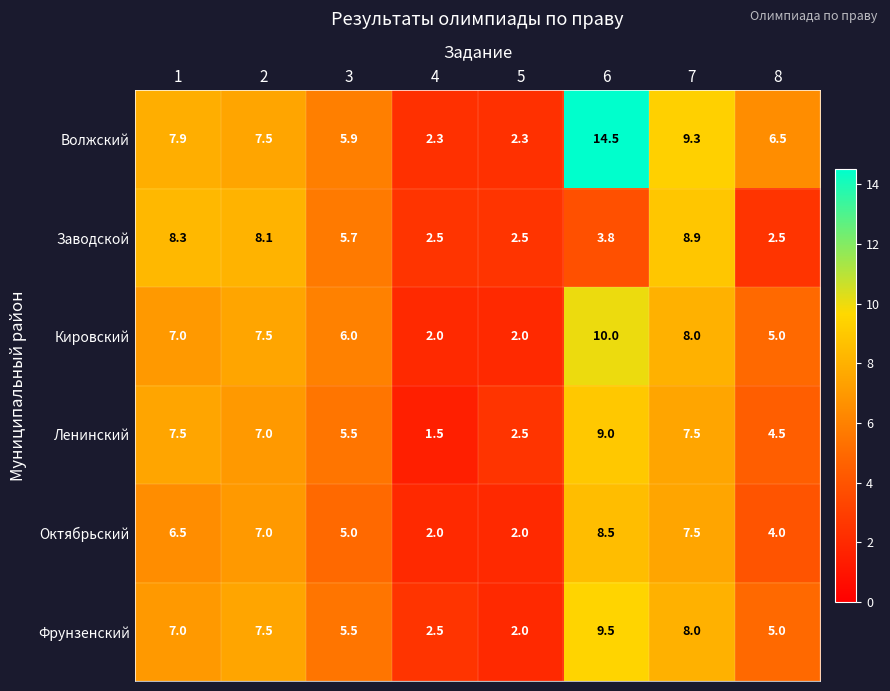

What is the average value of the Октябрьский series?

5.3